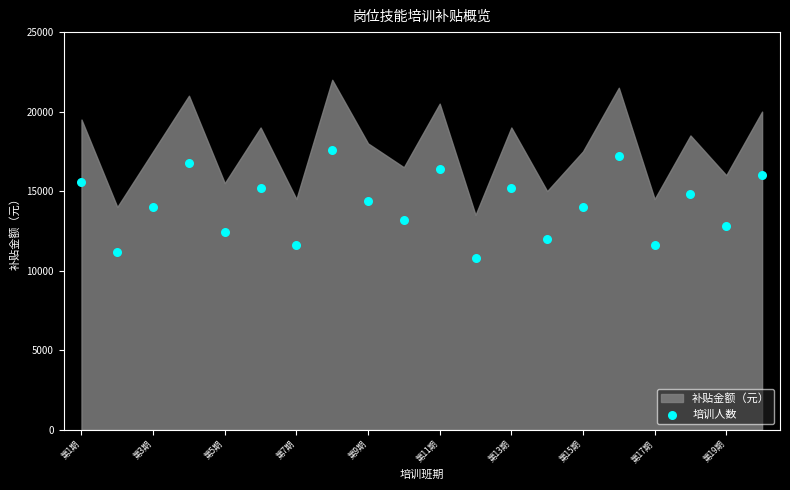

What is the range of Y values (max minus min)?

6800